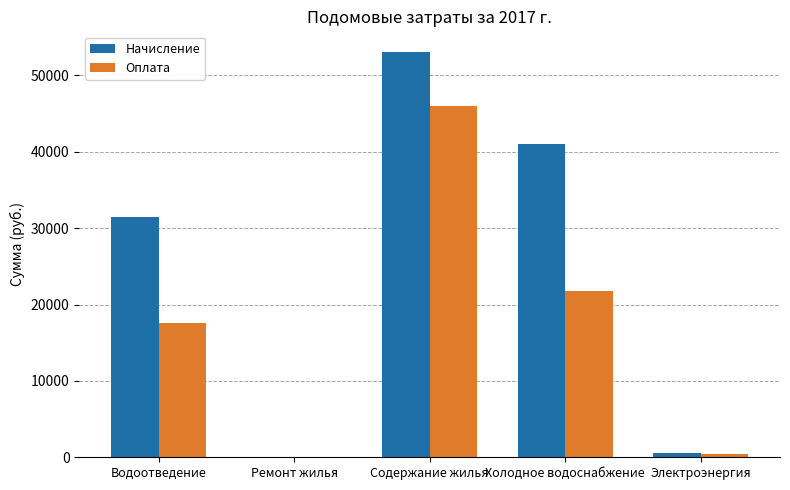

Which series has the largest total across all categories?

Начисление